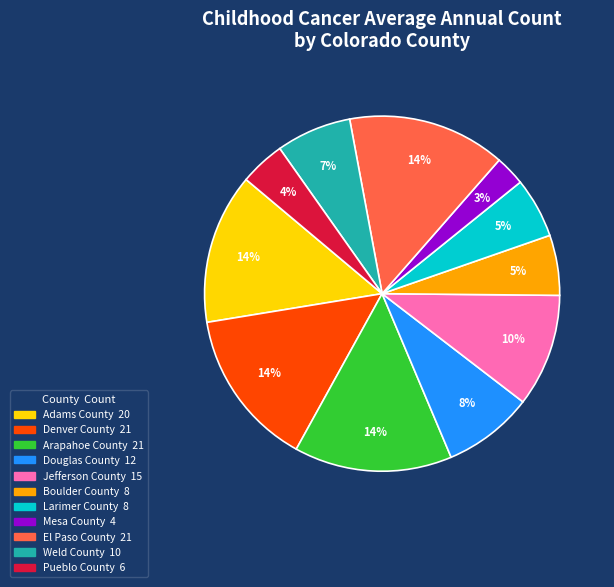

Is it true that Denver County is 14% of the pie?

True